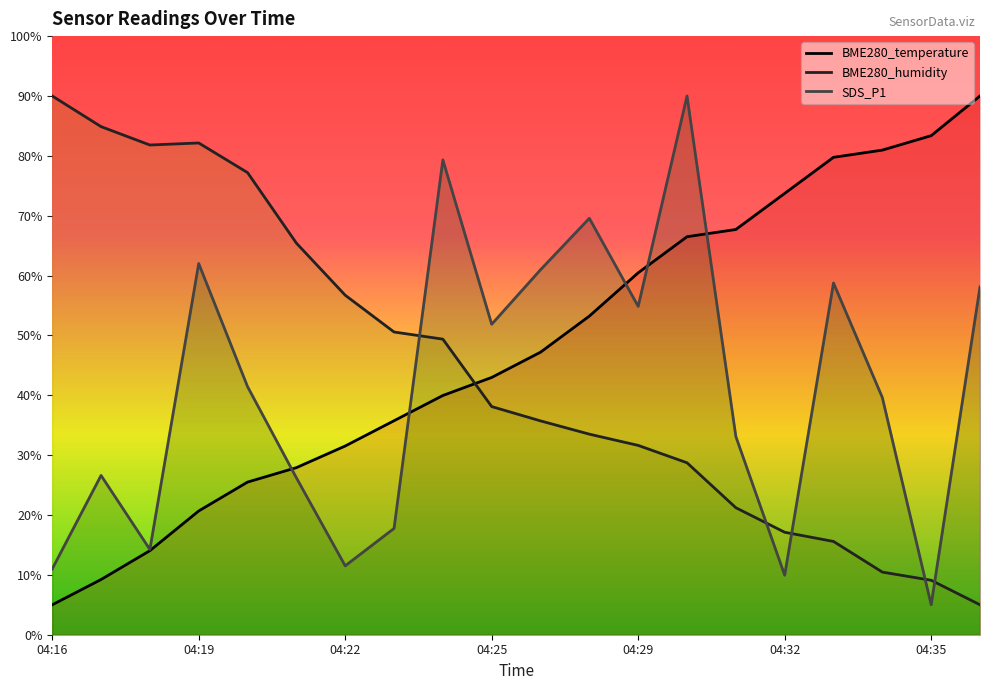

Between 04:22 and 04:35, which series saw the biggest shift?

BME280_temperature